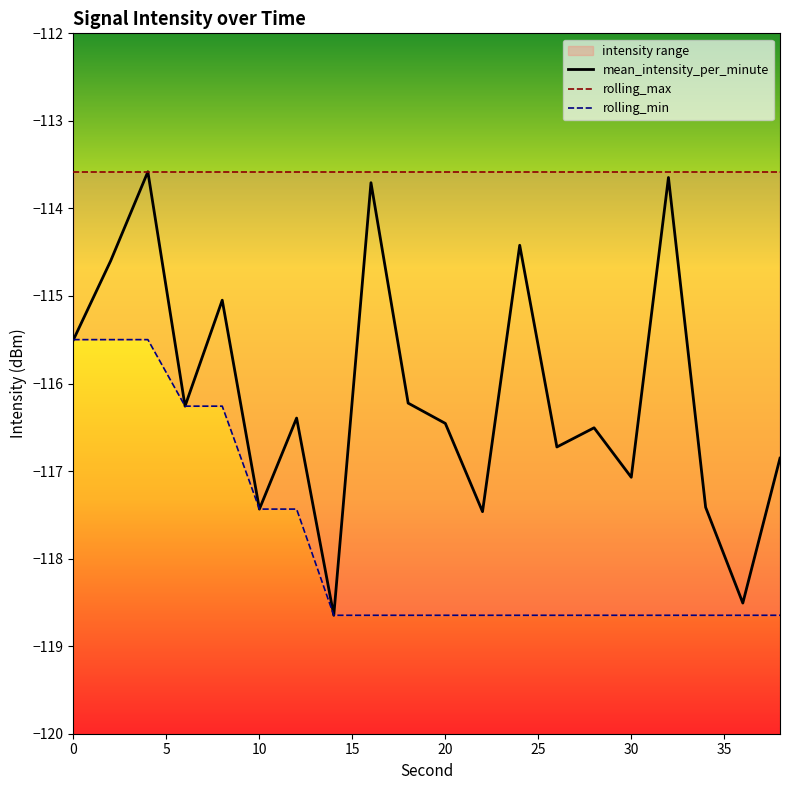

What is the difference between the second highest and minimum values in the mean_intensity_per_minute series?

5.0